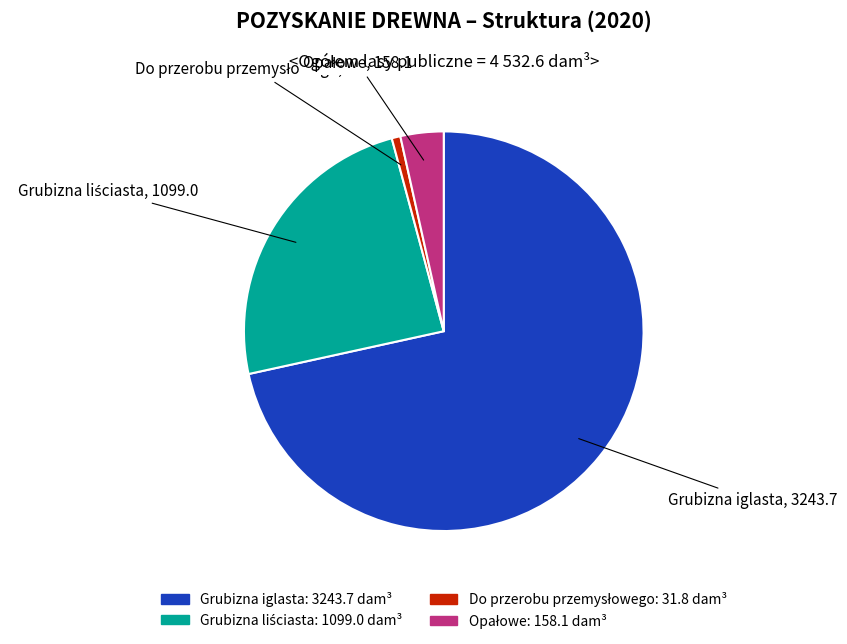

Which slice is the largest?

Grubizna iglasta